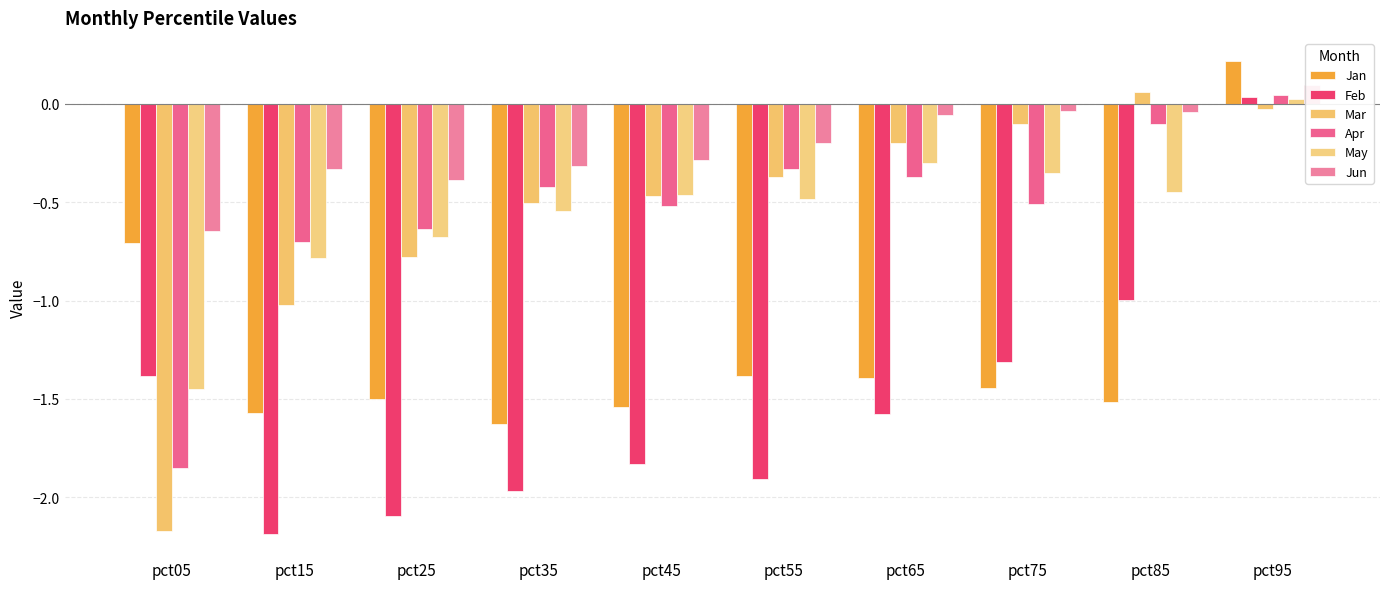

Between pct15 and pct25, which is larger?

pct25